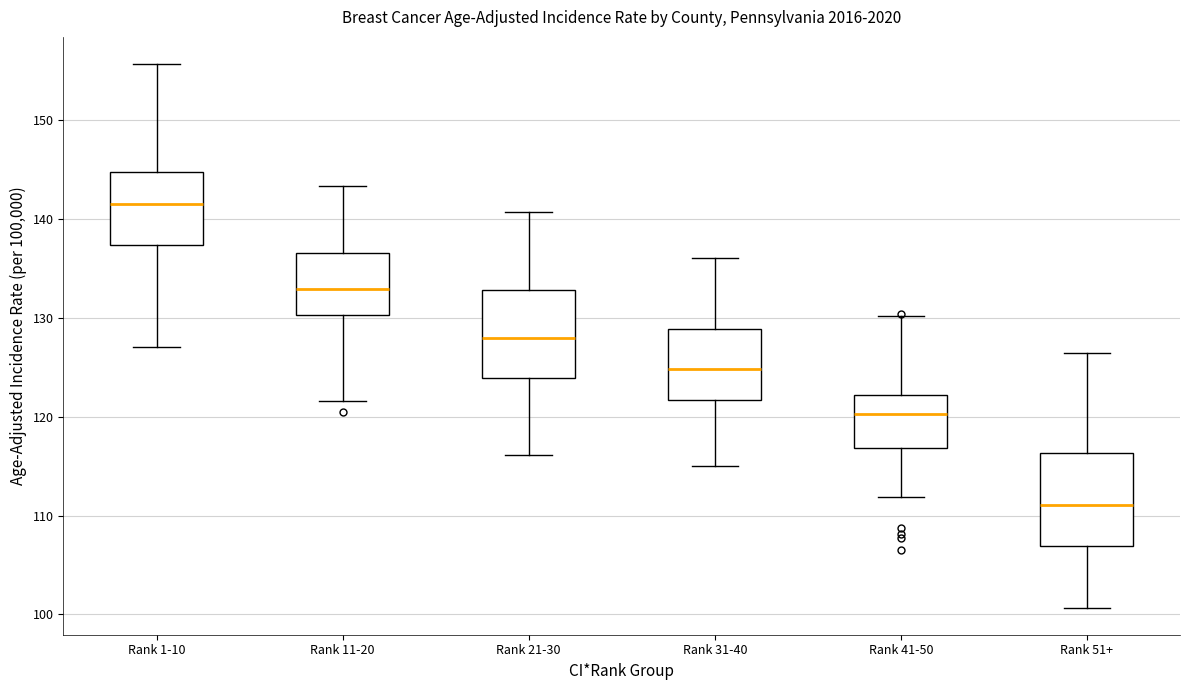

Which box's median line is the lowest?

Rank 51+